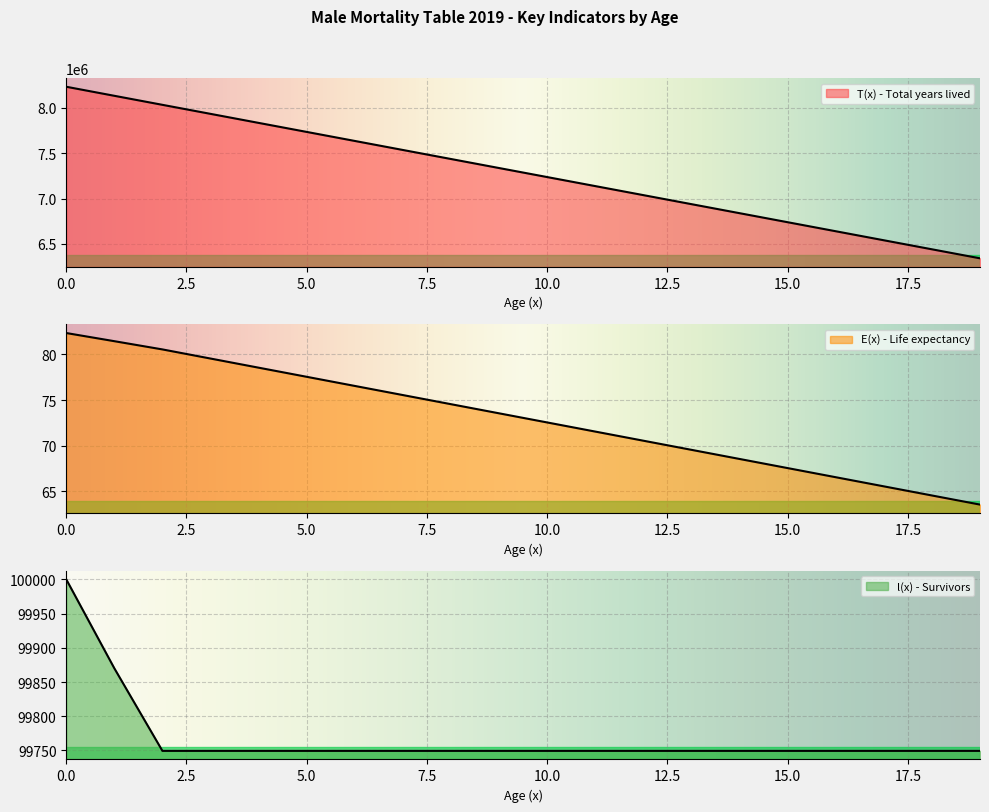

List the labels in order of T(x) - Total years lived value, largest first.

0, 1, 2, 3, 4, 5, 6, 7, 8, 9, 10, 11, 12, 13, 14, 15, 16, 17, 18, 19